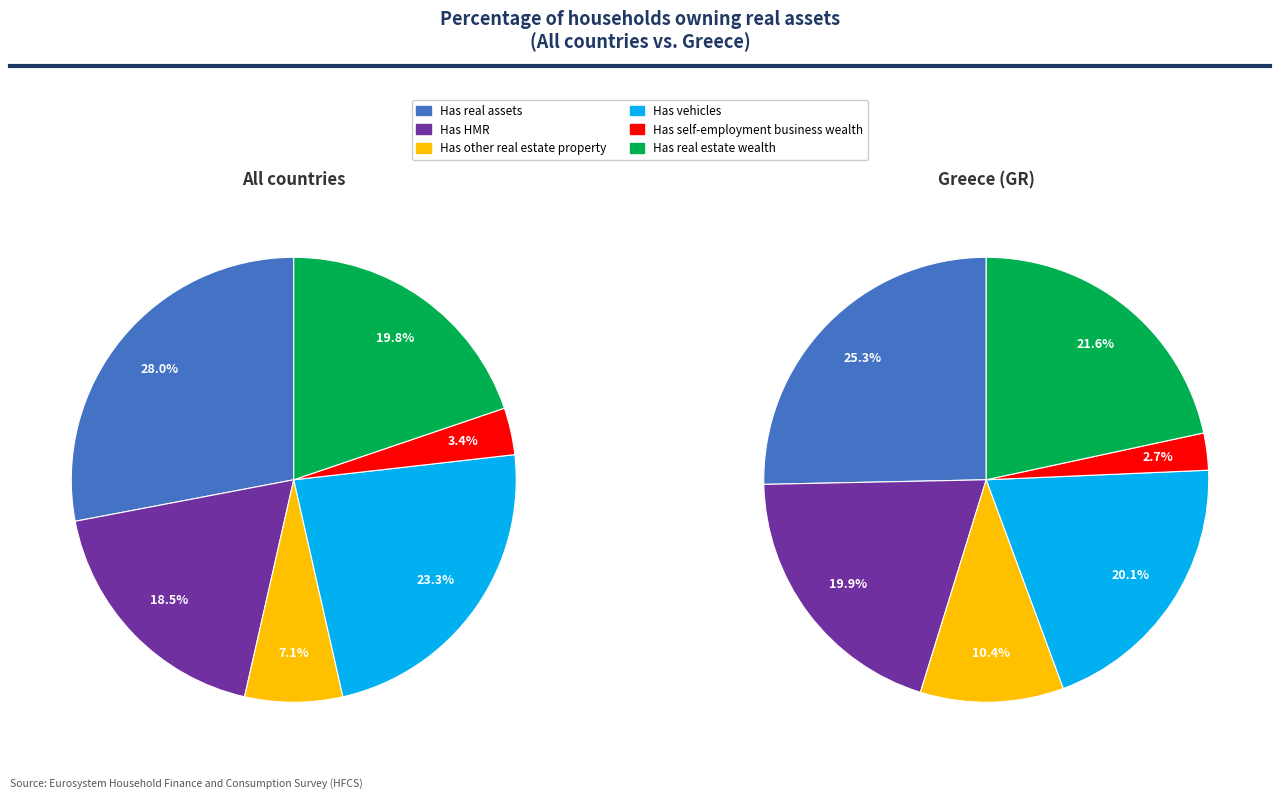

Between Has vehicles and Has real estate wealth, which is larger?

Has vehicles